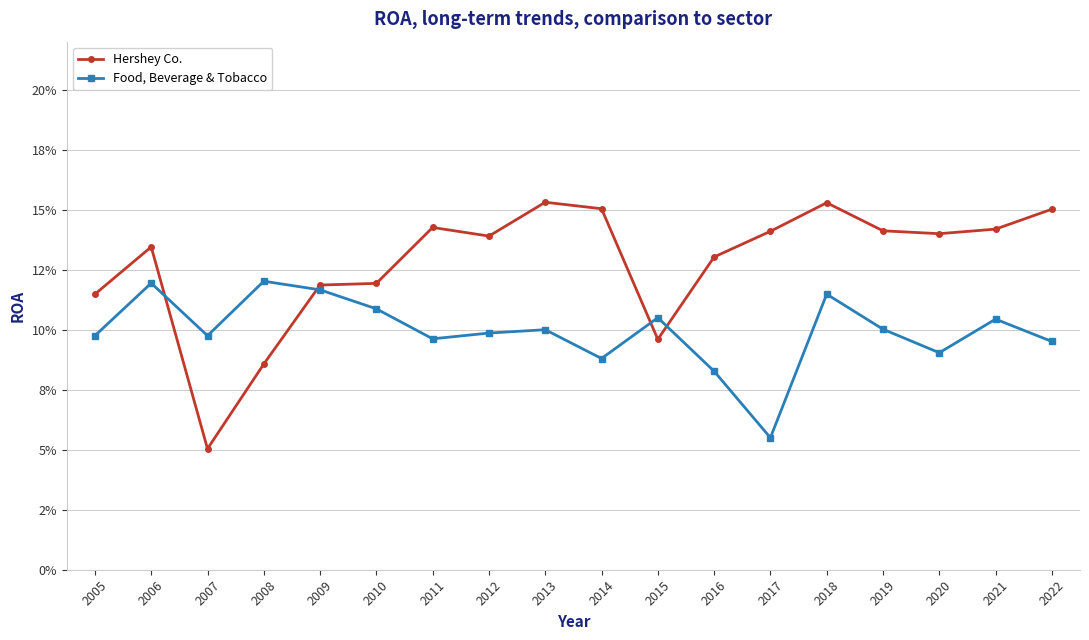

True or false: Hershey Co. and Food, Beverage & Tobacco intersect in this chart.

True